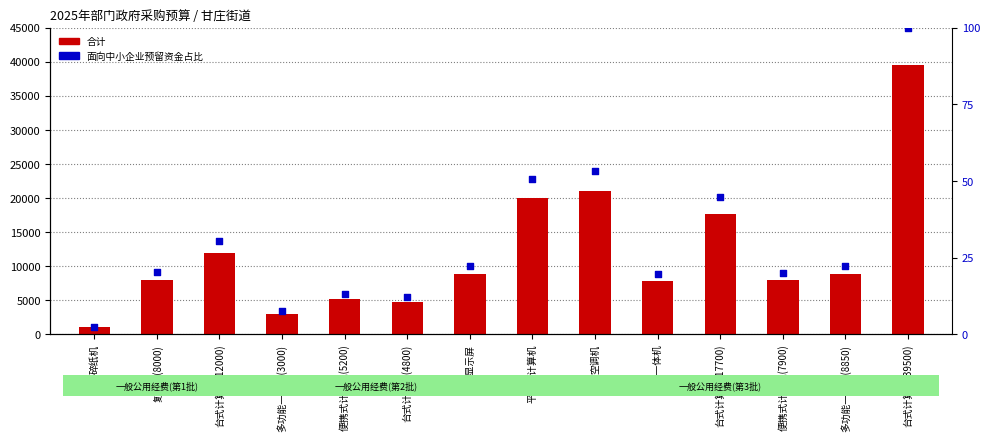

At which category is the sum across all series the highest?

台式计算机(39500)